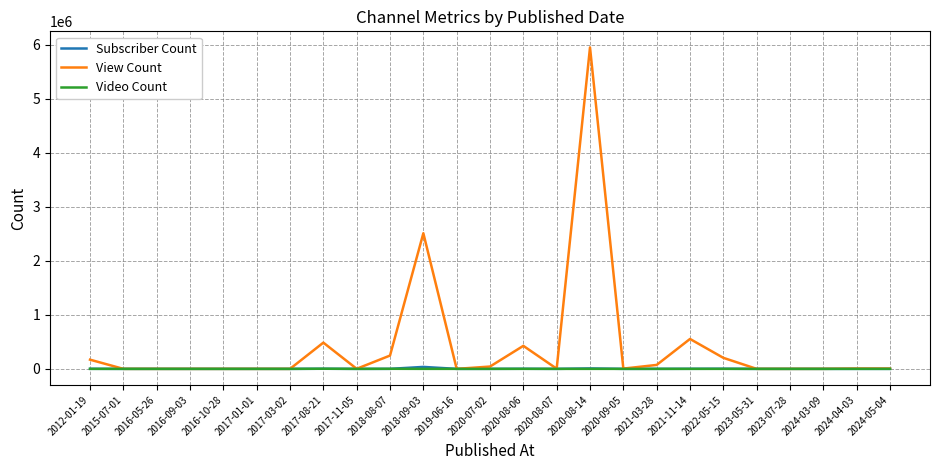

At which category is the sum across all series the highest?

2020-08-14